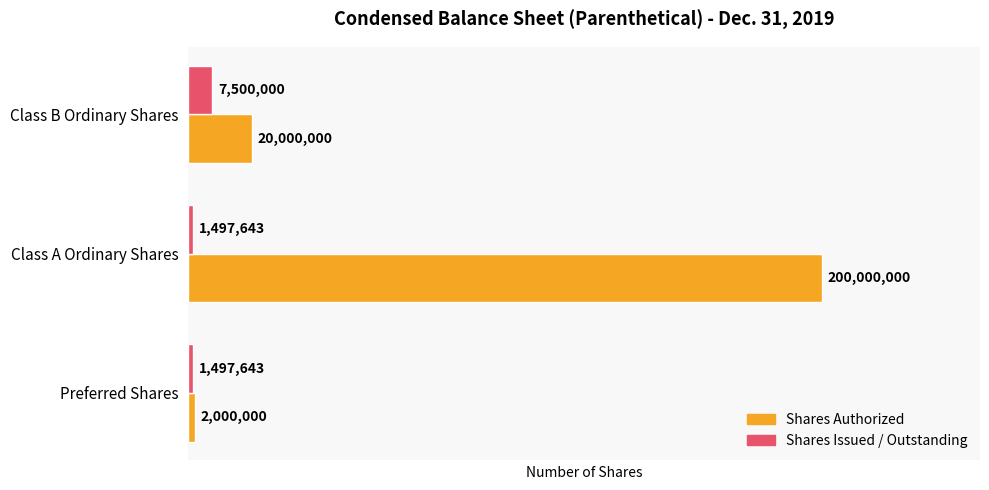

How many values in the Shares Issued / Outstanding series exceed 1497643?

1